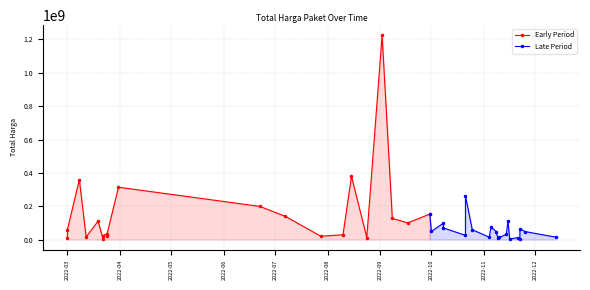

Count the number of values greater than 48140000.

19